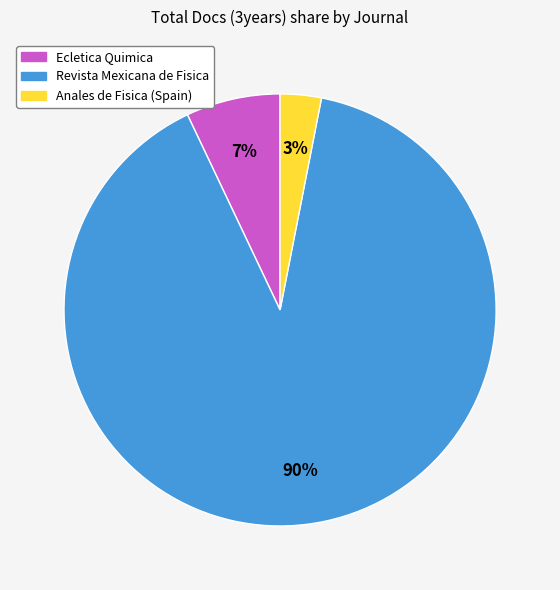

Between Ecletica Quimica and Anales de Fisica (Spain), which is larger?

Ecletica Quimica